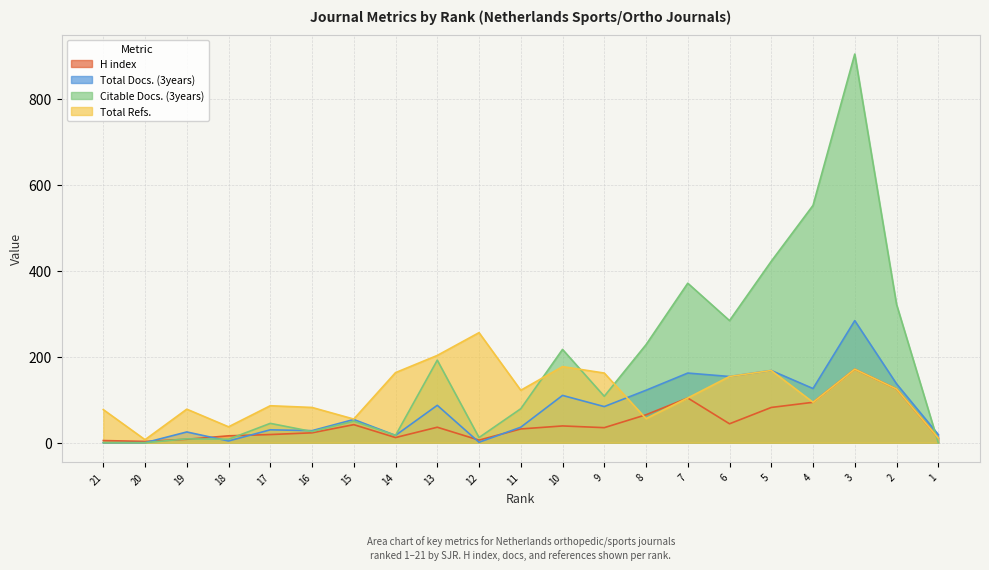

What is the sum of all Total Refs. values?

2388